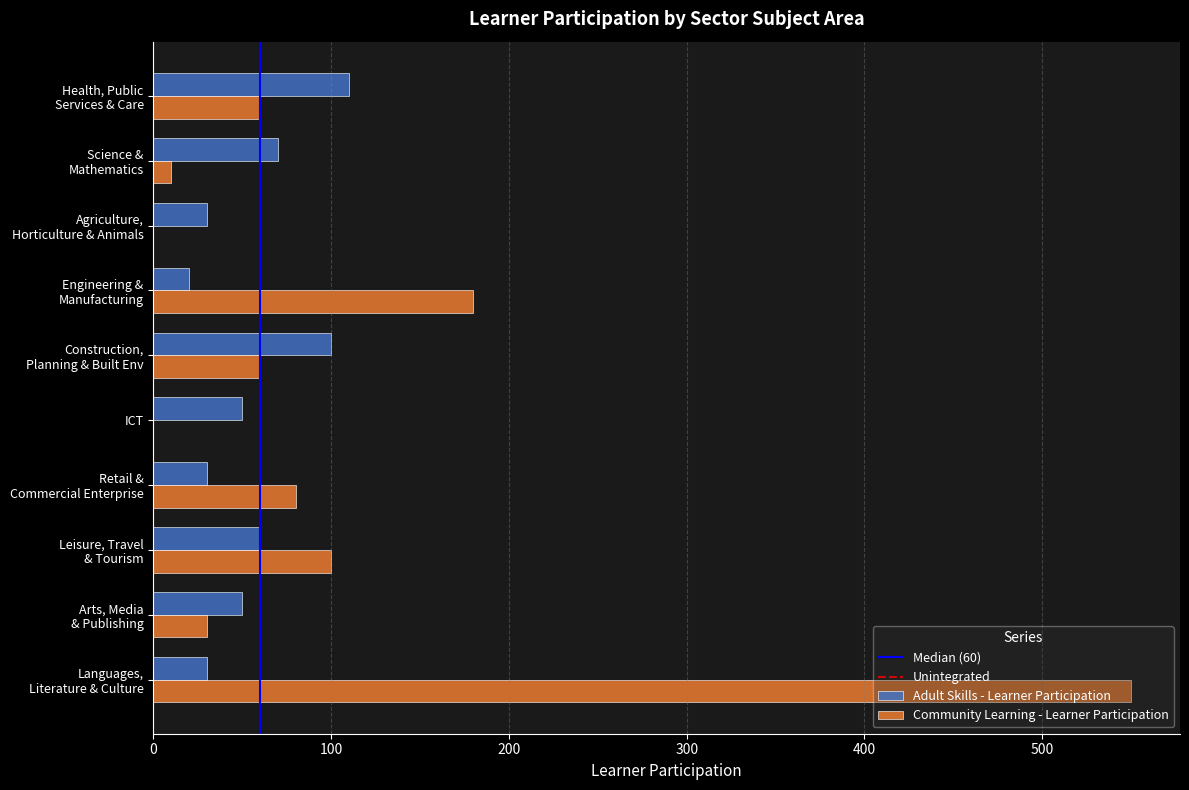

How many data points does each series have?

10